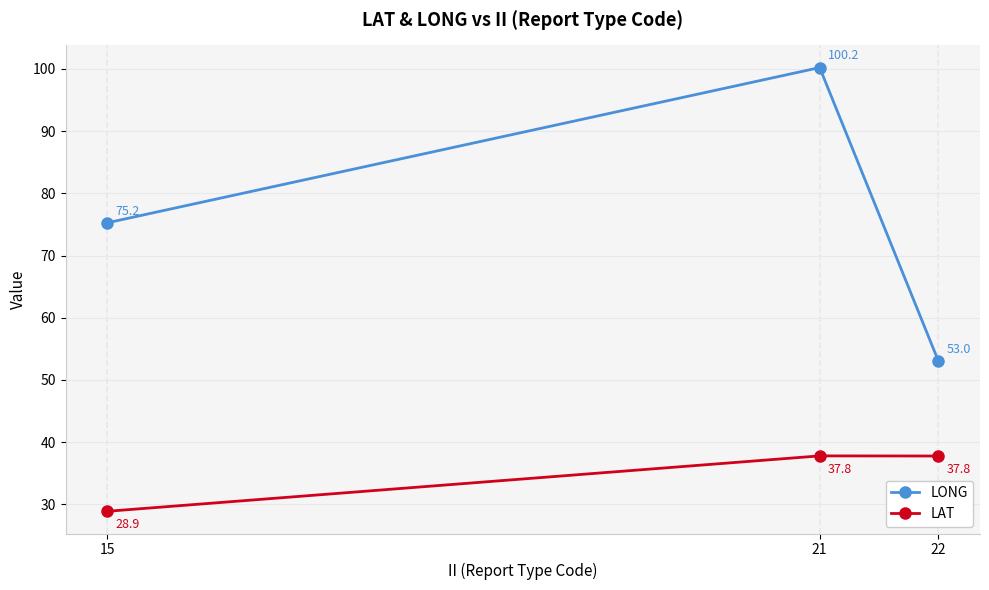

Does the chart have visible grid lines?

Yes